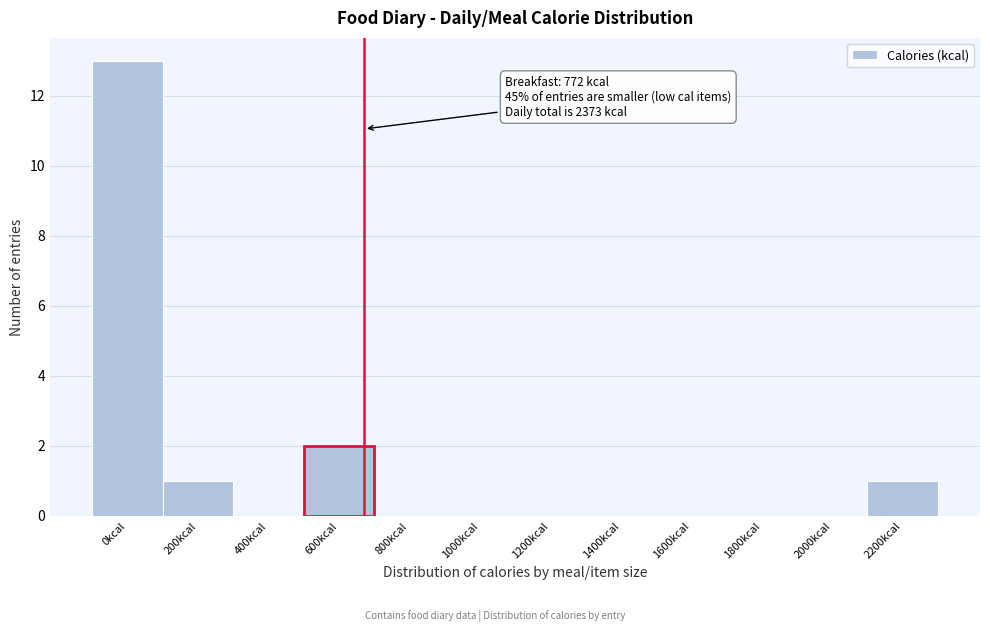

Reading left to right, extract all data points from this chart.

0kcal=13	200kcal=1	400kcal=0	600kcal=2	800kcal=0	1000kcal=0	1200kcal=0	1400kcal=0	1600kcal=0	1800kcal=0	2000kcal=0	2200kcal=1